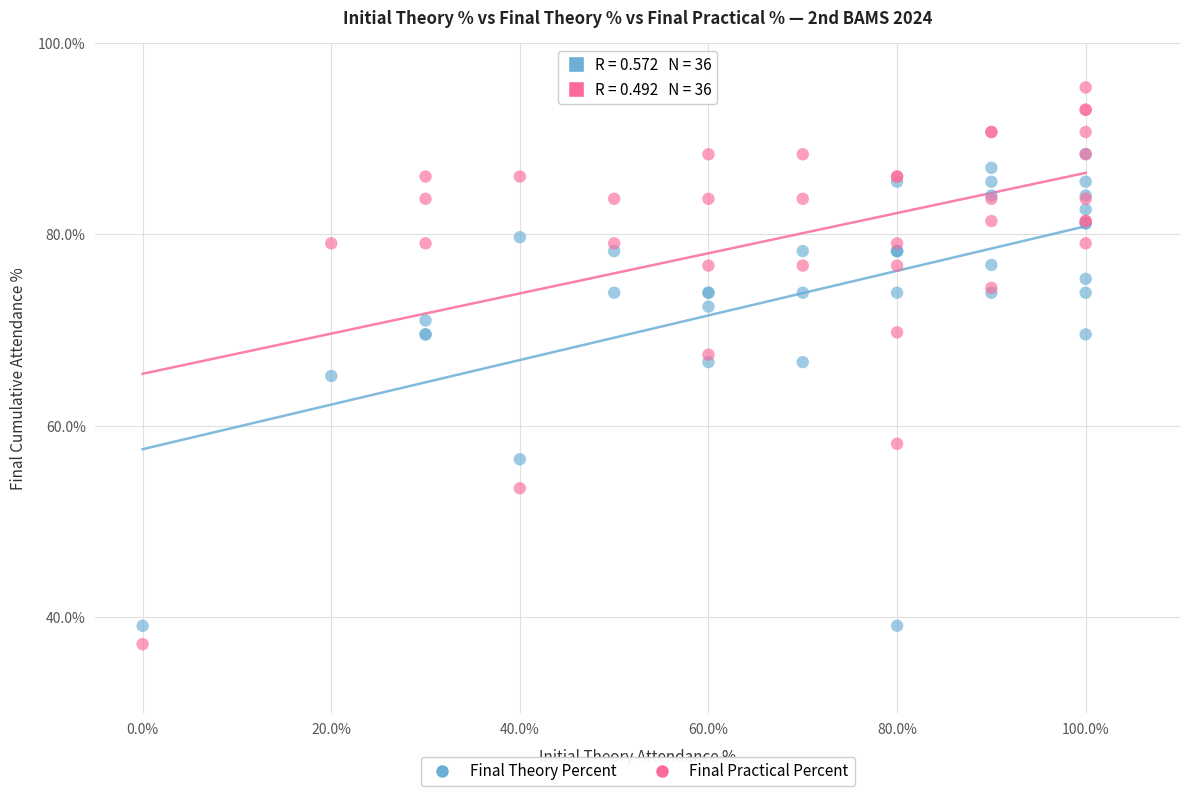

Which series has the widest spread of Y values?

Final Practical Percent